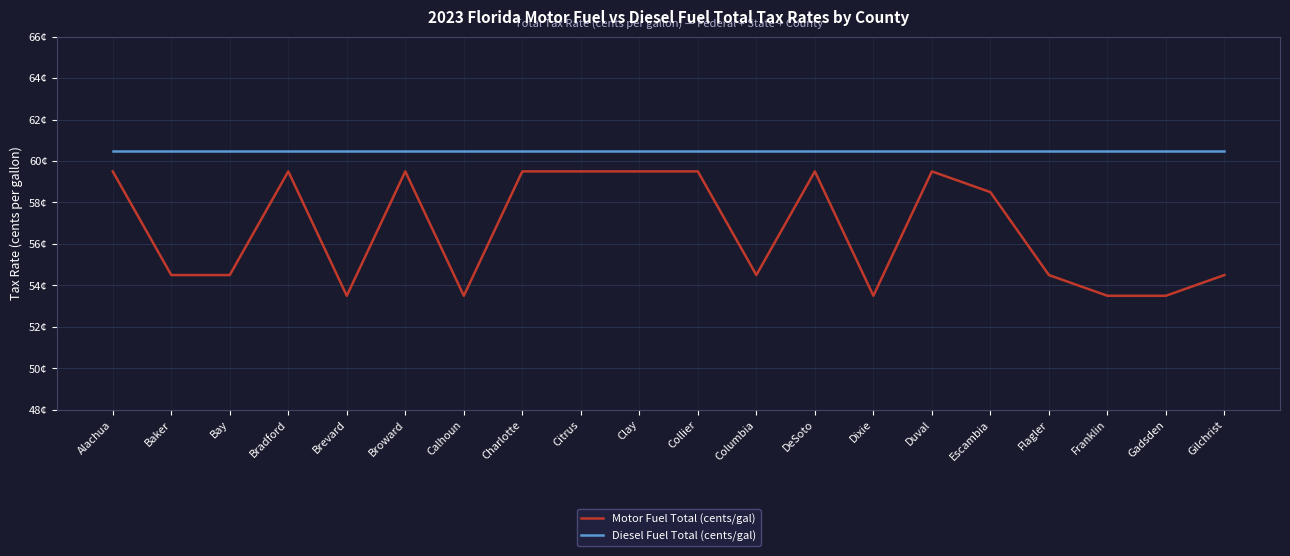

What is the difference between the highest and lowest values at Alachua?

1.0